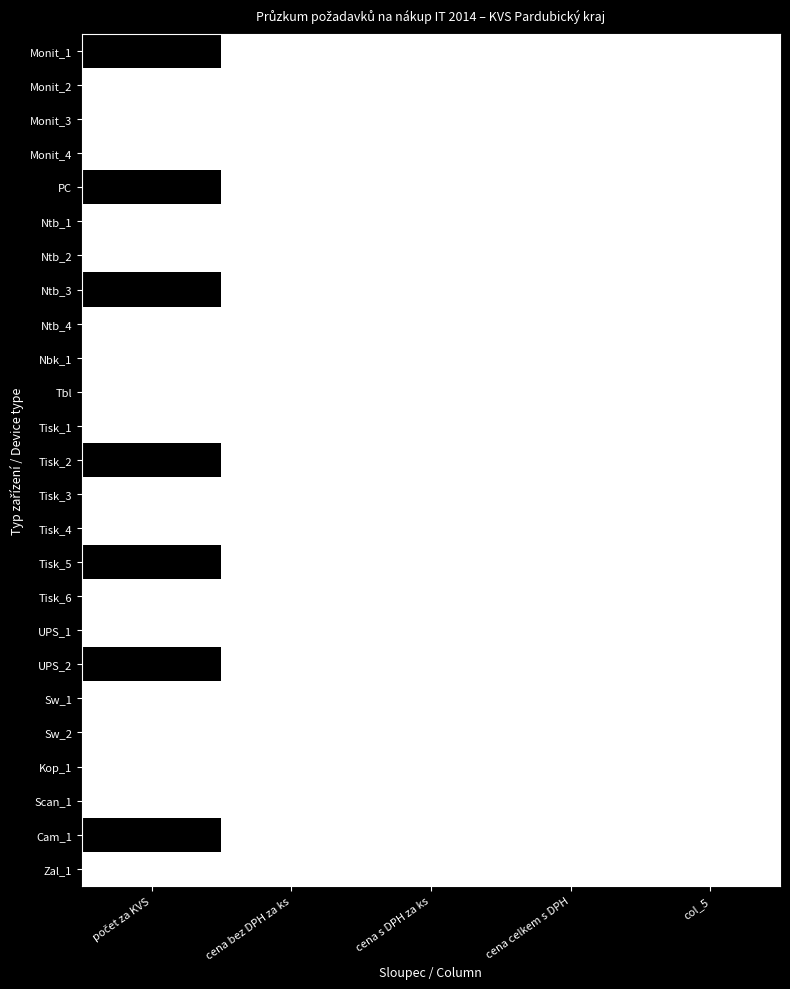

Rank the series by their maximum value, from highest to lowest.

Monit_1, PC, Ntb_3, Tisk_2, Tisk_5, UPS_2, Cam_1, Monit_2, Monit_3, Monit_4, Ntb_1, Ntb_2, Ntb_4, Nbk_1, Tbl, Tisk_1, Tisk_3, Tisk_4, Tisk_6, UPS_1, Sw_1, Sw_2, Kop_1, Scan_1, Zal_1